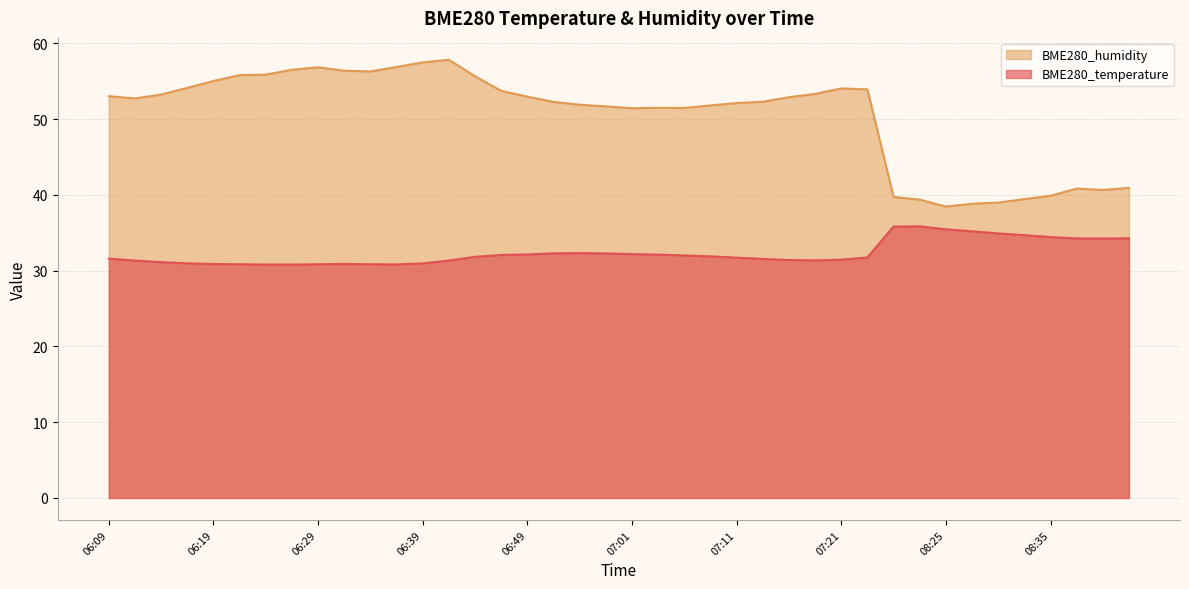

What are all the series names shown in the legend?

BME280_humidity, BME280_temperature